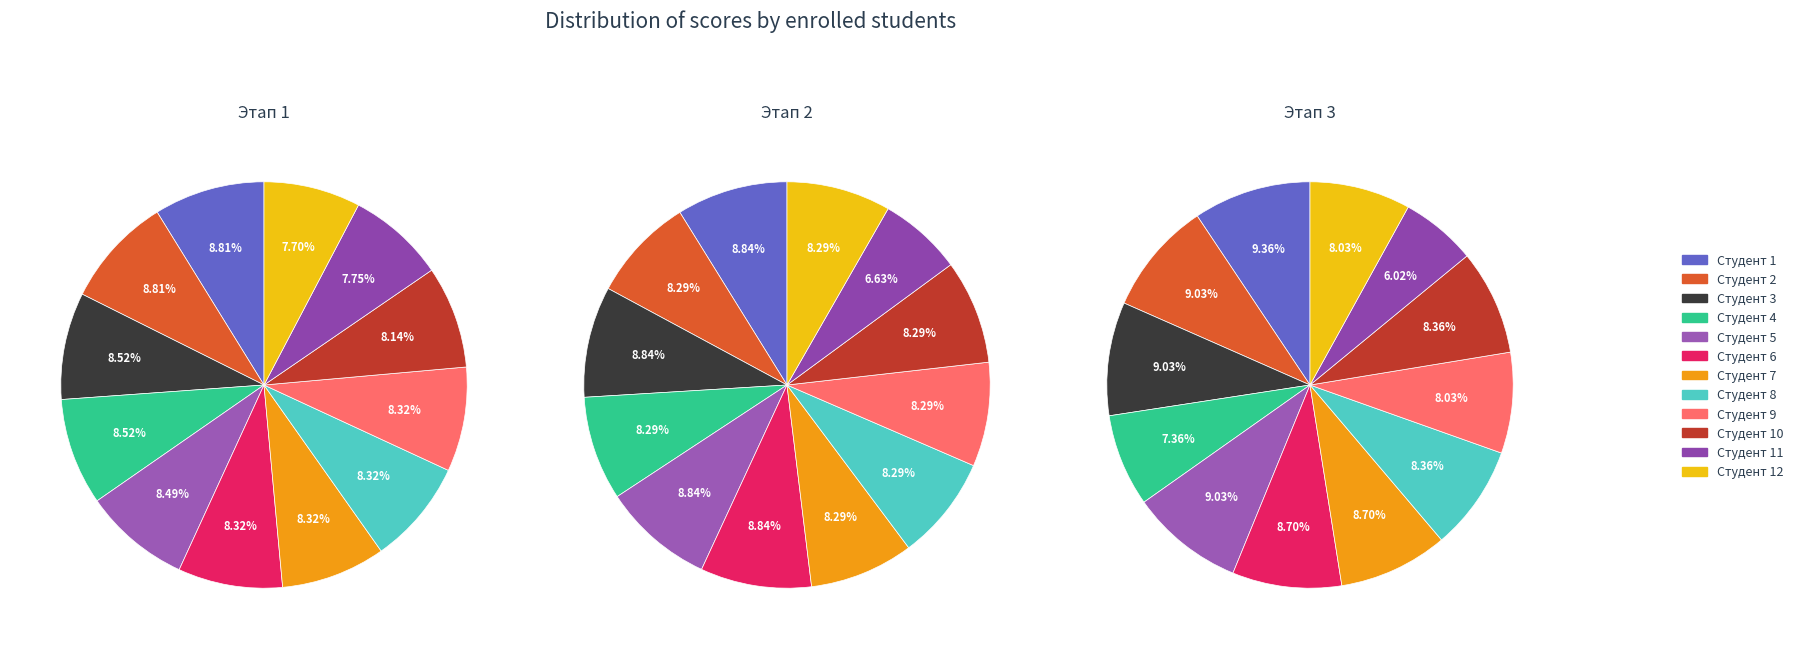

The 11 slice represents 7% of the pie. True or false?

True